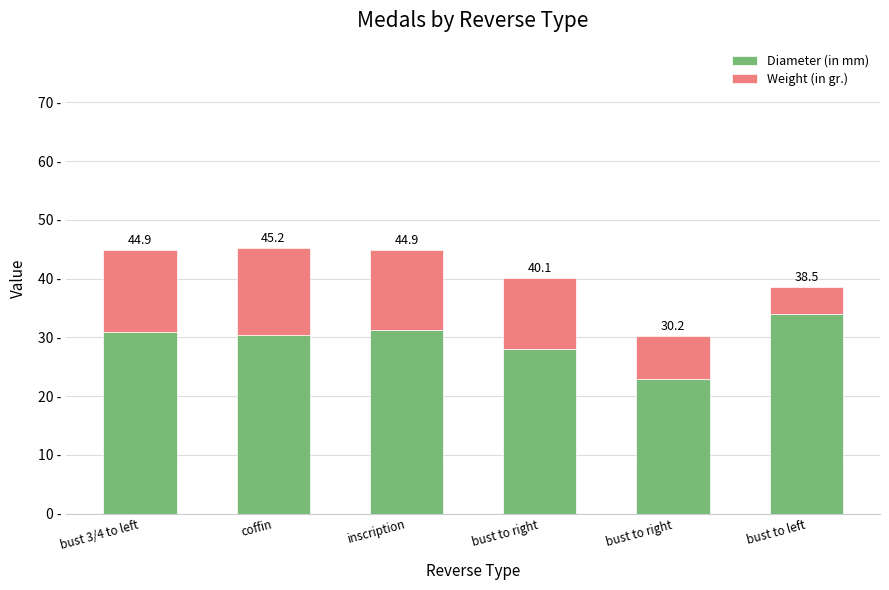

What are all the series names shown in the legend?

Diameter (in mm), Weight (in gr.)